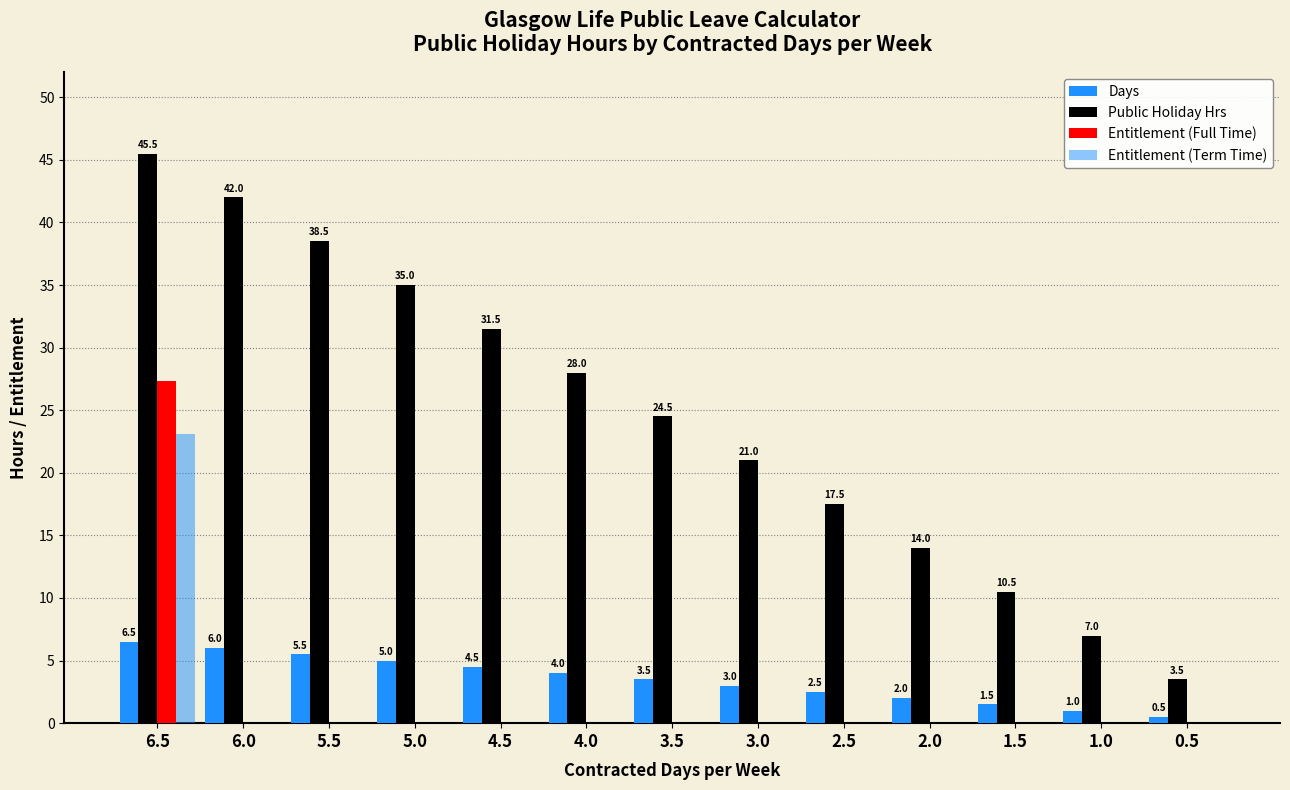

Rank the series at 4.0 from lowest to highest value.

Entitlement (Full Time), Entitlement (Term Time), Days, Public Holiday Hrs